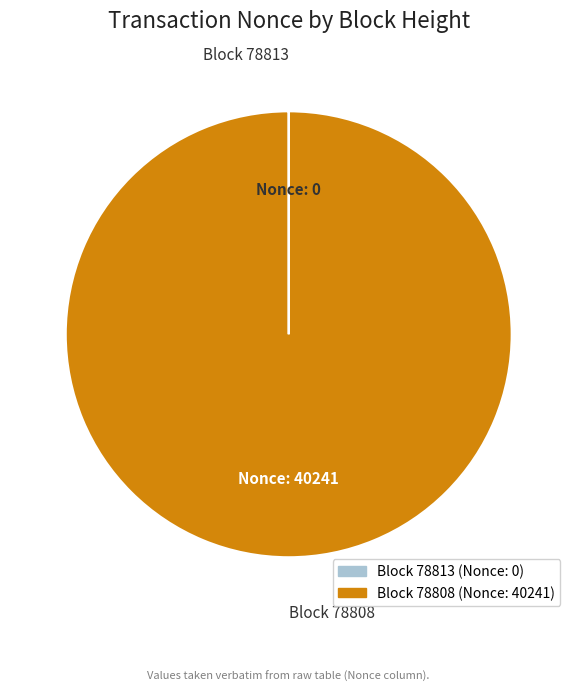

Does any single category account for the majority?

Yes